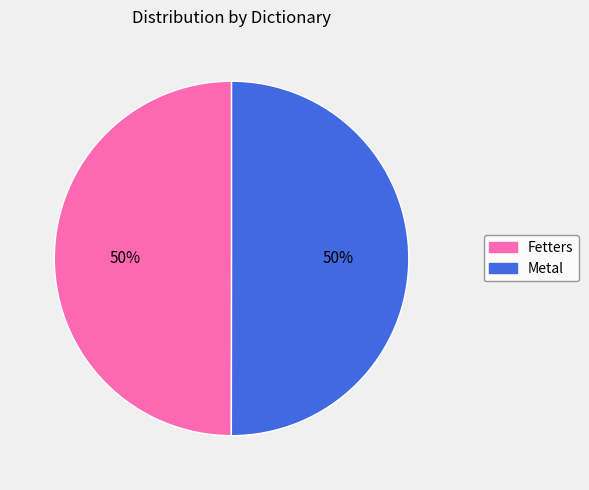

What percentage is the Metal slice, to the nearest percent?

50%